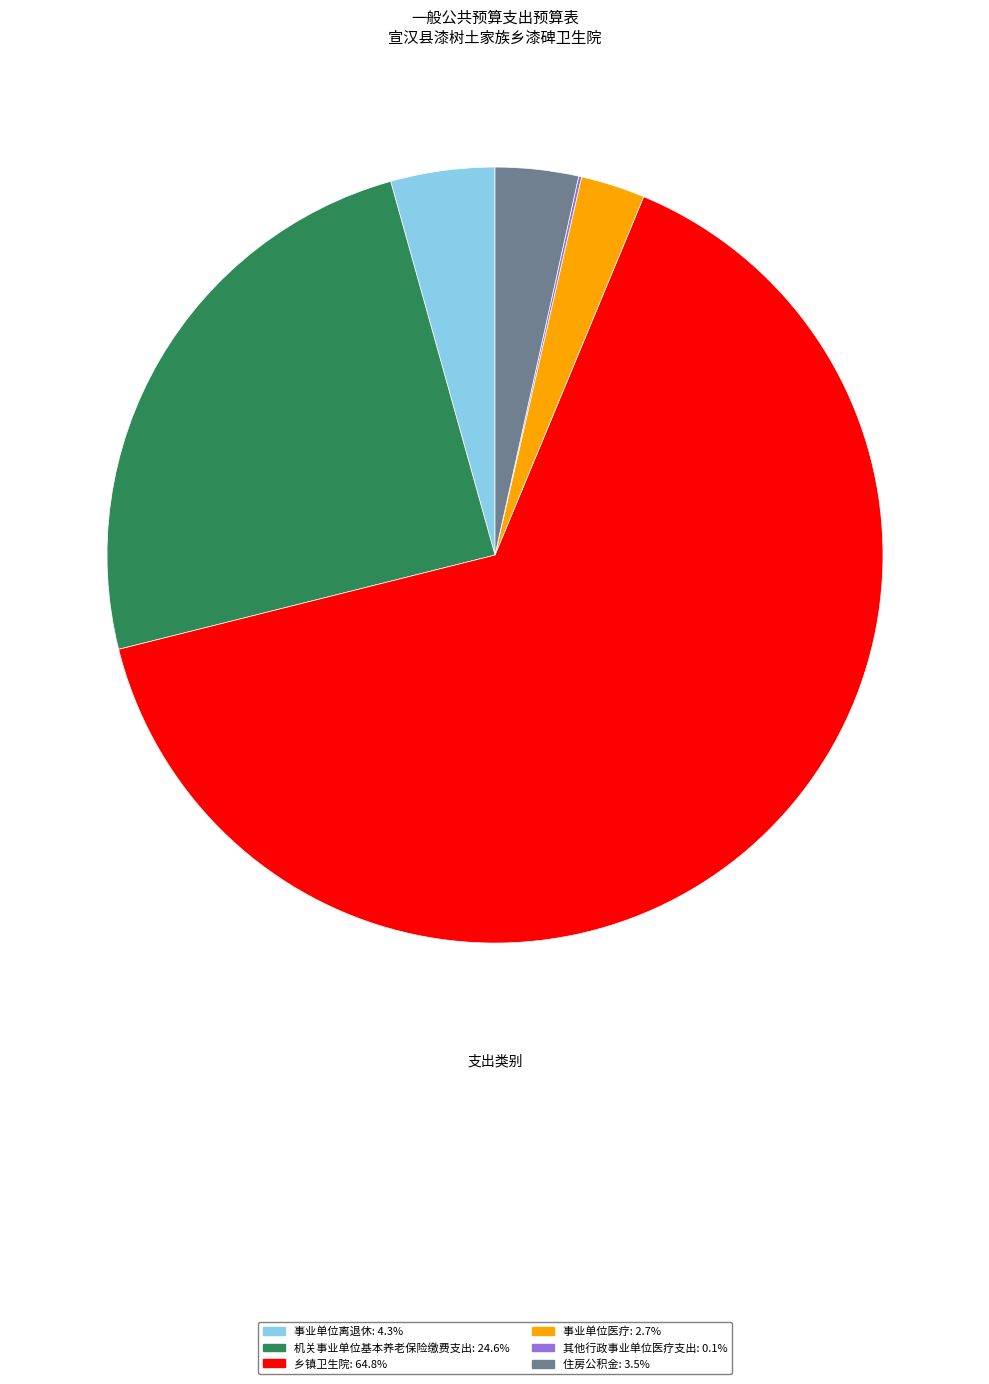

Is there a majority slice in this chart?

Yes